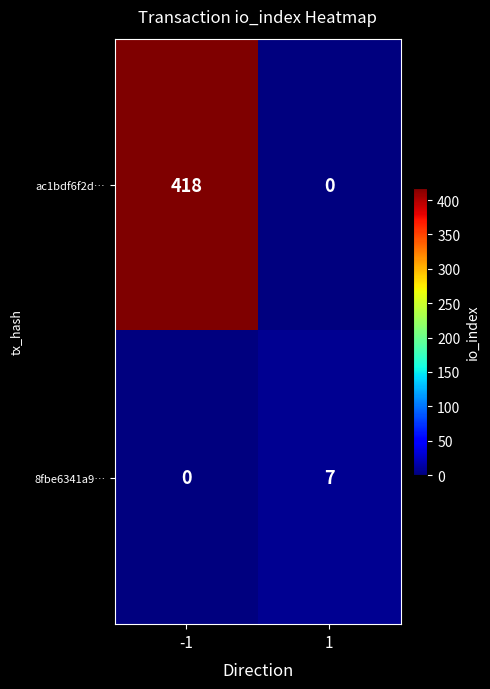

Which series has the widest spread of values?

ac1bdf6f2d…